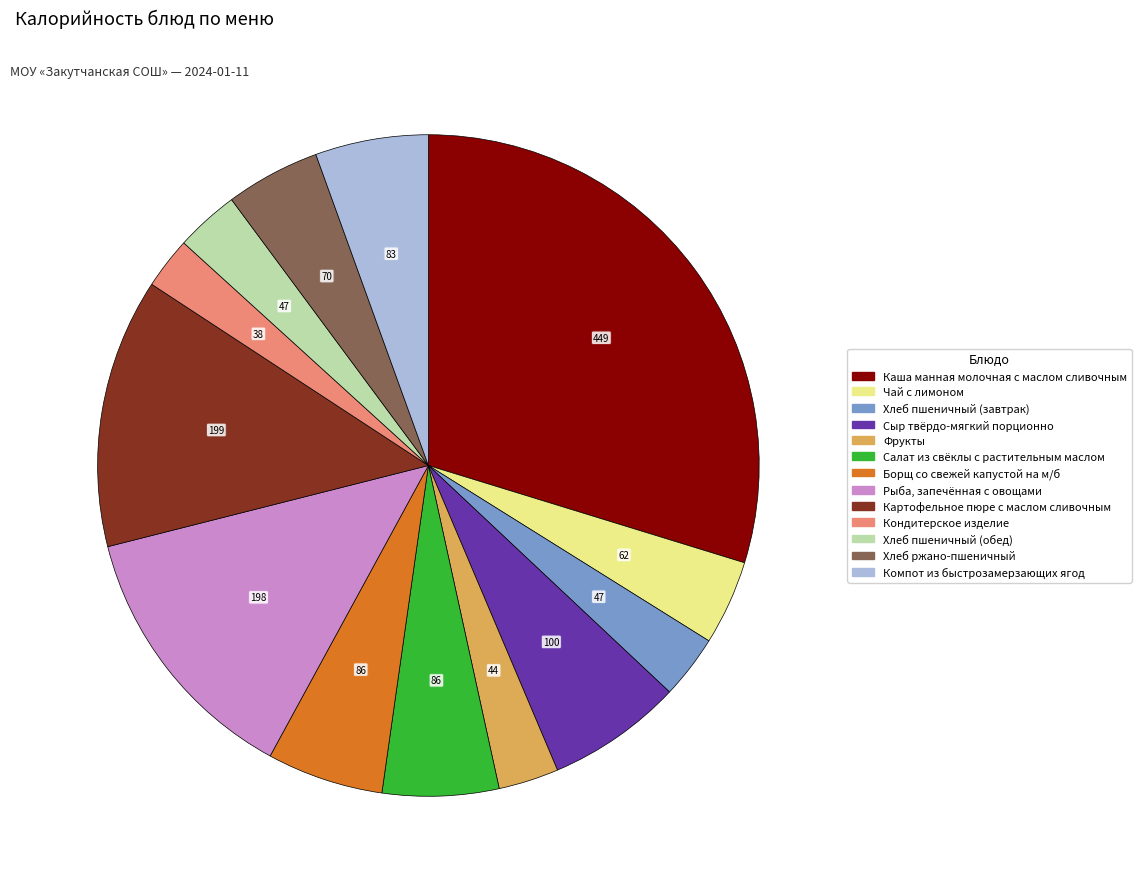

True or false: Сыр твёрдо-мягкий порционно accounts for 1% of the total.

False